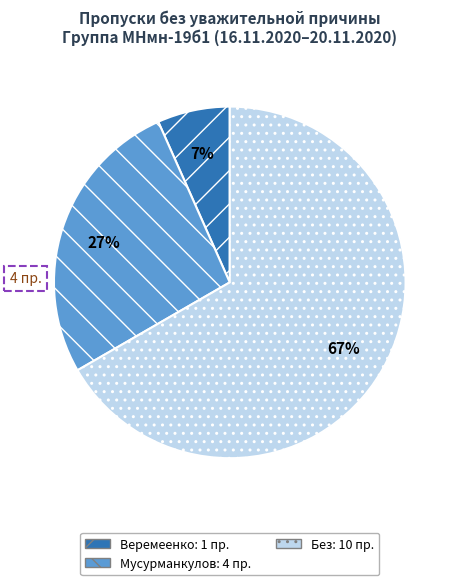

Is there any slice that represents more than half of the pie?

Yes